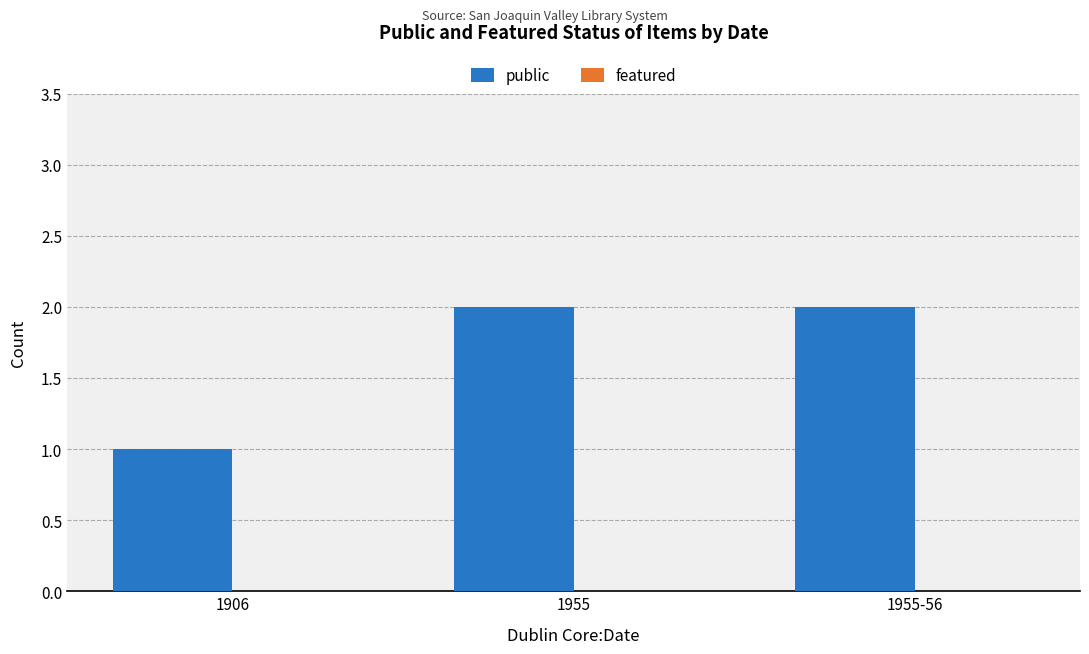

What is the label of the 1st bar from the right?

1955-56